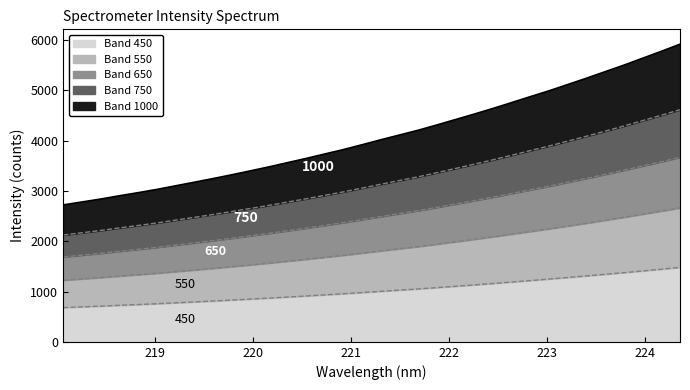

Read the value at 218.2508.

694.9